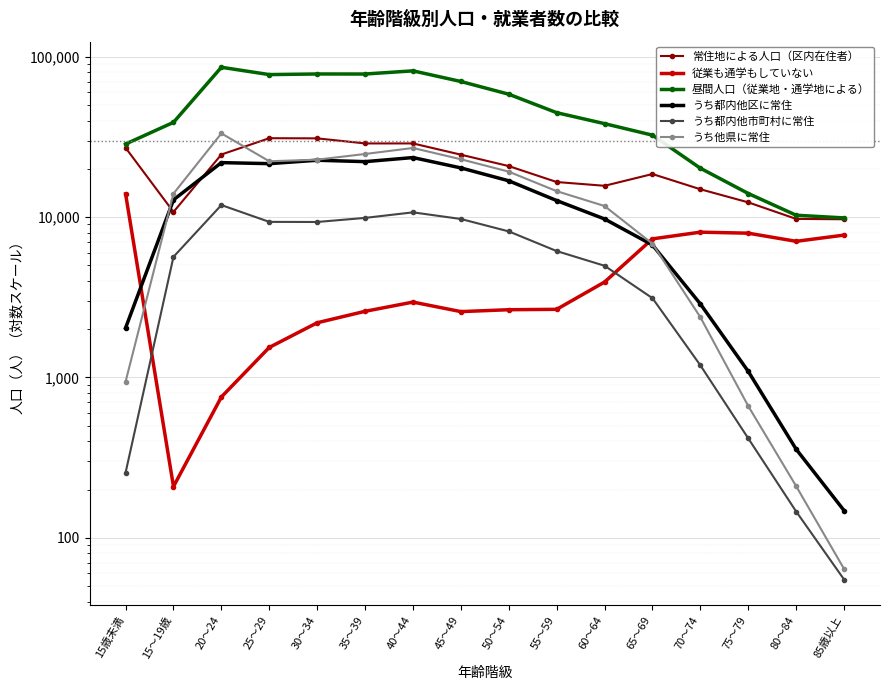

Rank the categories by うち都内他市町村に常住 value from lowest to highest.

85歳以上, 80～84, 15歳未満, 75～79, 70～74, 65～69, 60～64, 15～19歳, 55～59, 50～54, 30～34, 25～29, 45～49, 35～39, 40～44, 20～24